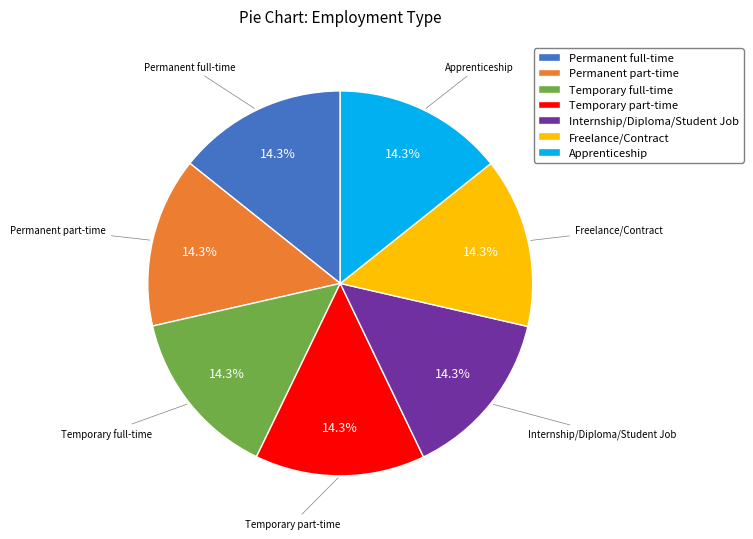

What percentage do Internship/Diploma/Student Job and Permanent part-time together represent?

28.6%